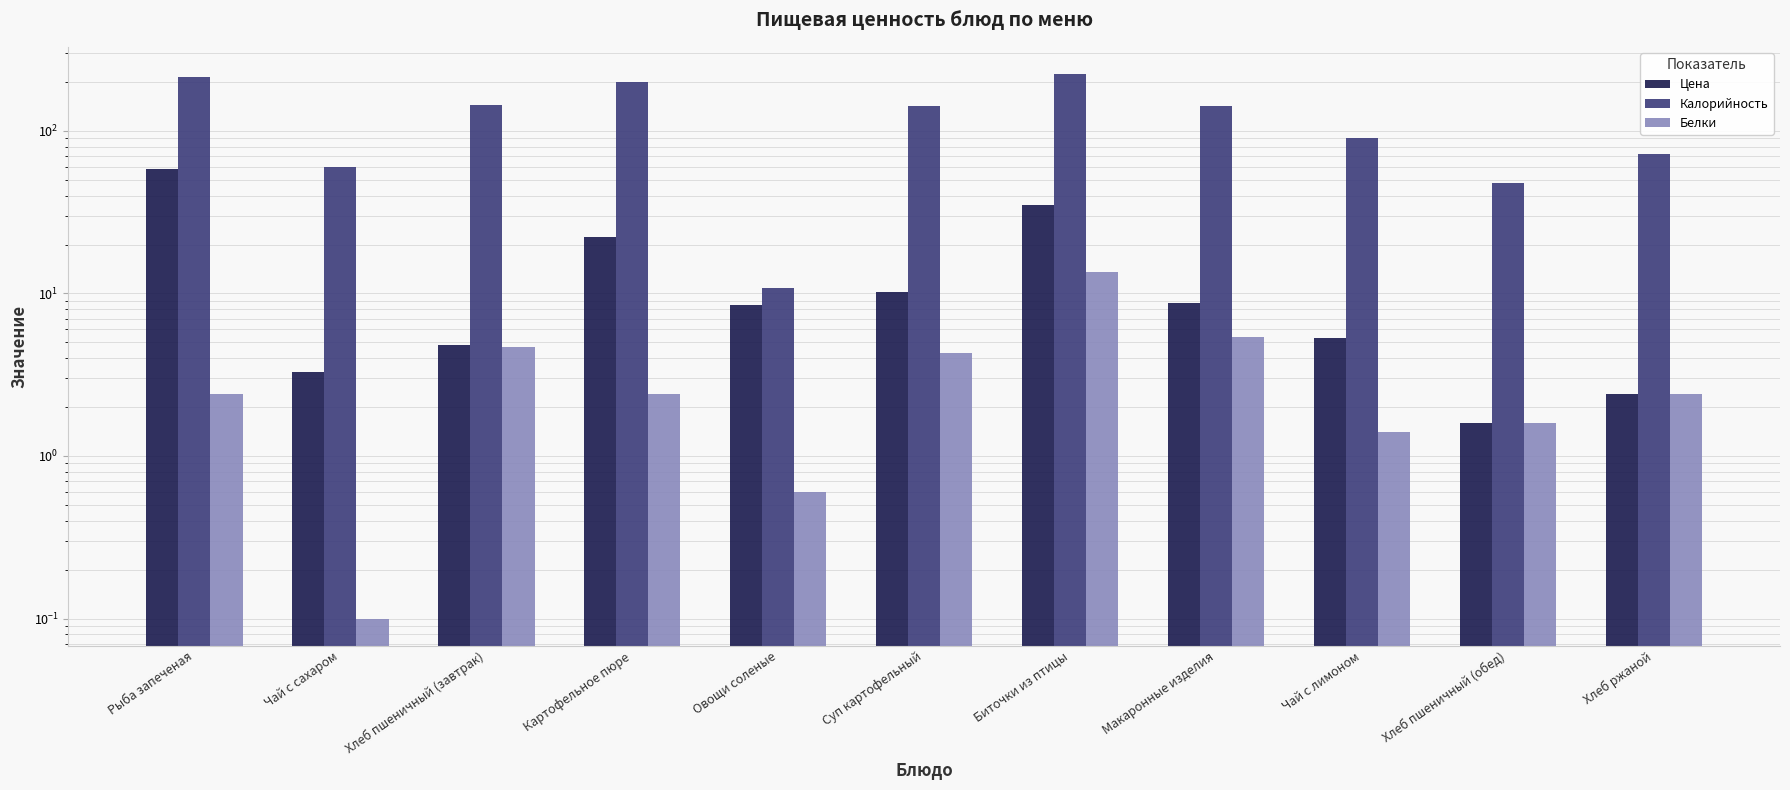

What is the label of the 5th bar from the right?

Биточки из птицы